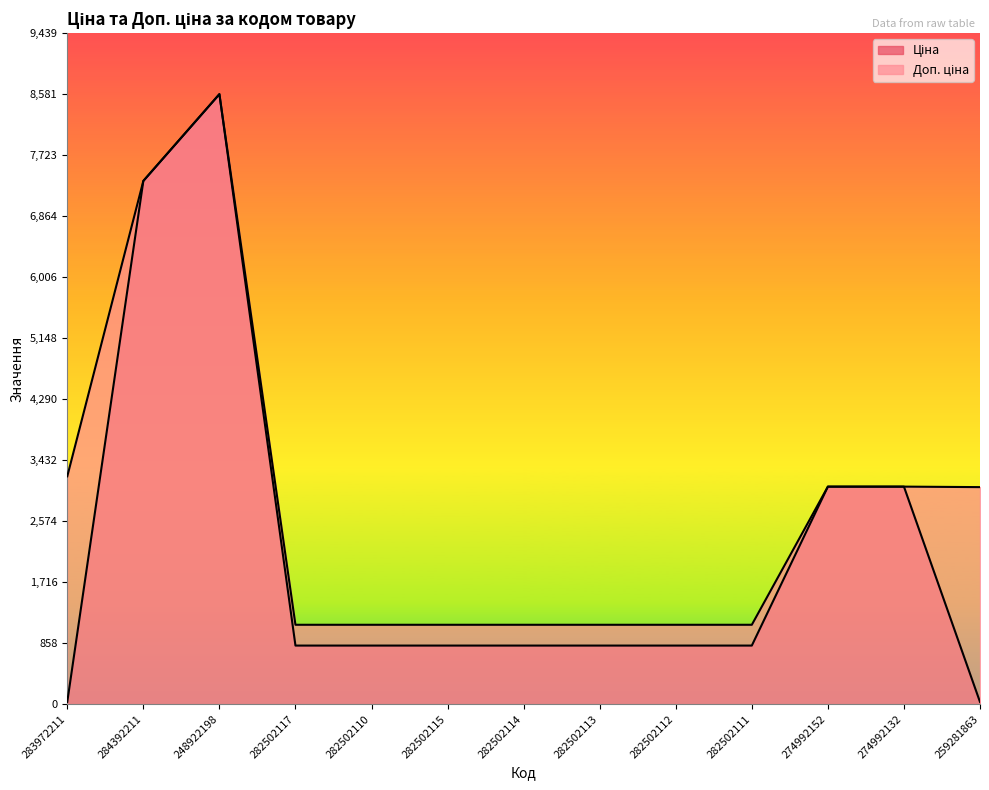

Rank the series by their maximum value, from highest to lowest.

Ціна, Доп. ціна